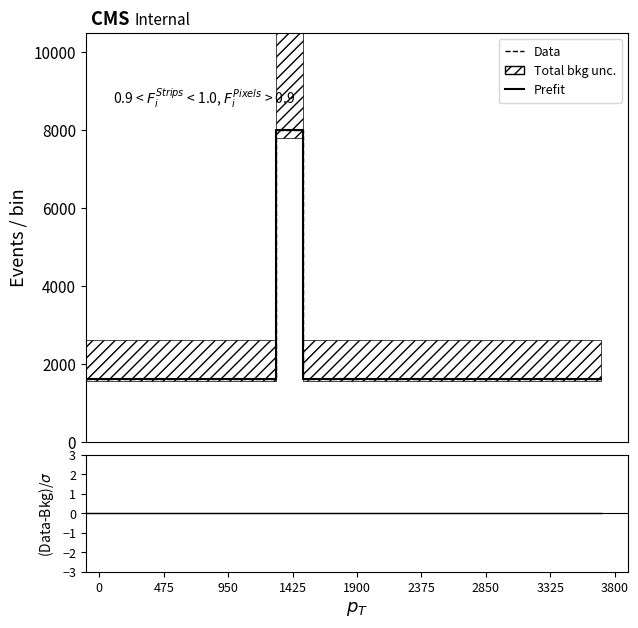

Is it true that Data equals 2130 at 11?

False